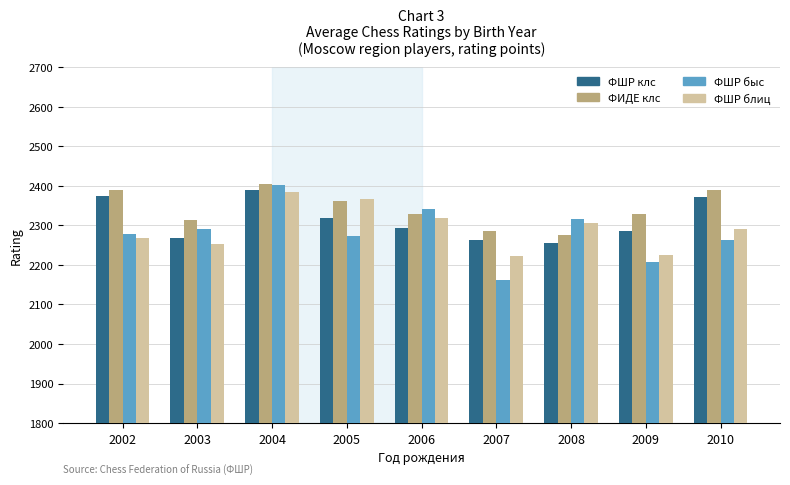

The value of ФШР блиц at 2007 is 2222. True or false?

True